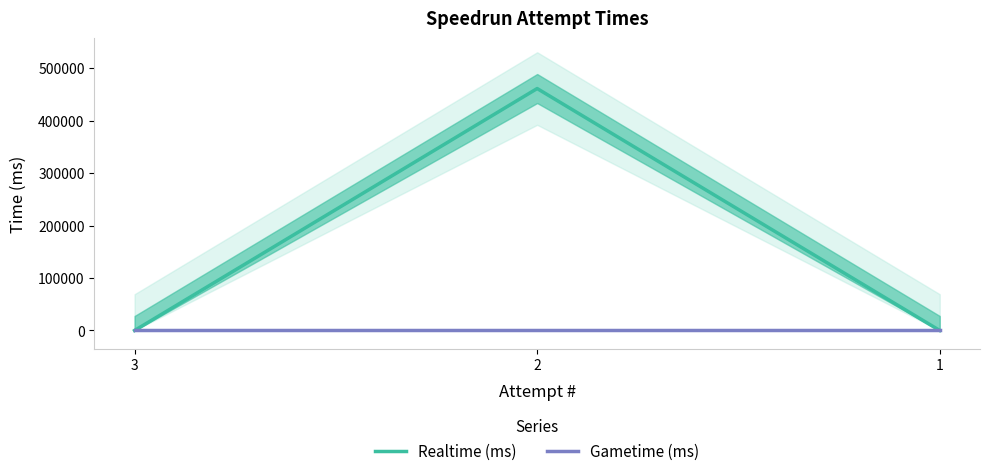

What are all the series names shown in the legend?

Realtime (ms), Gametime (ms)